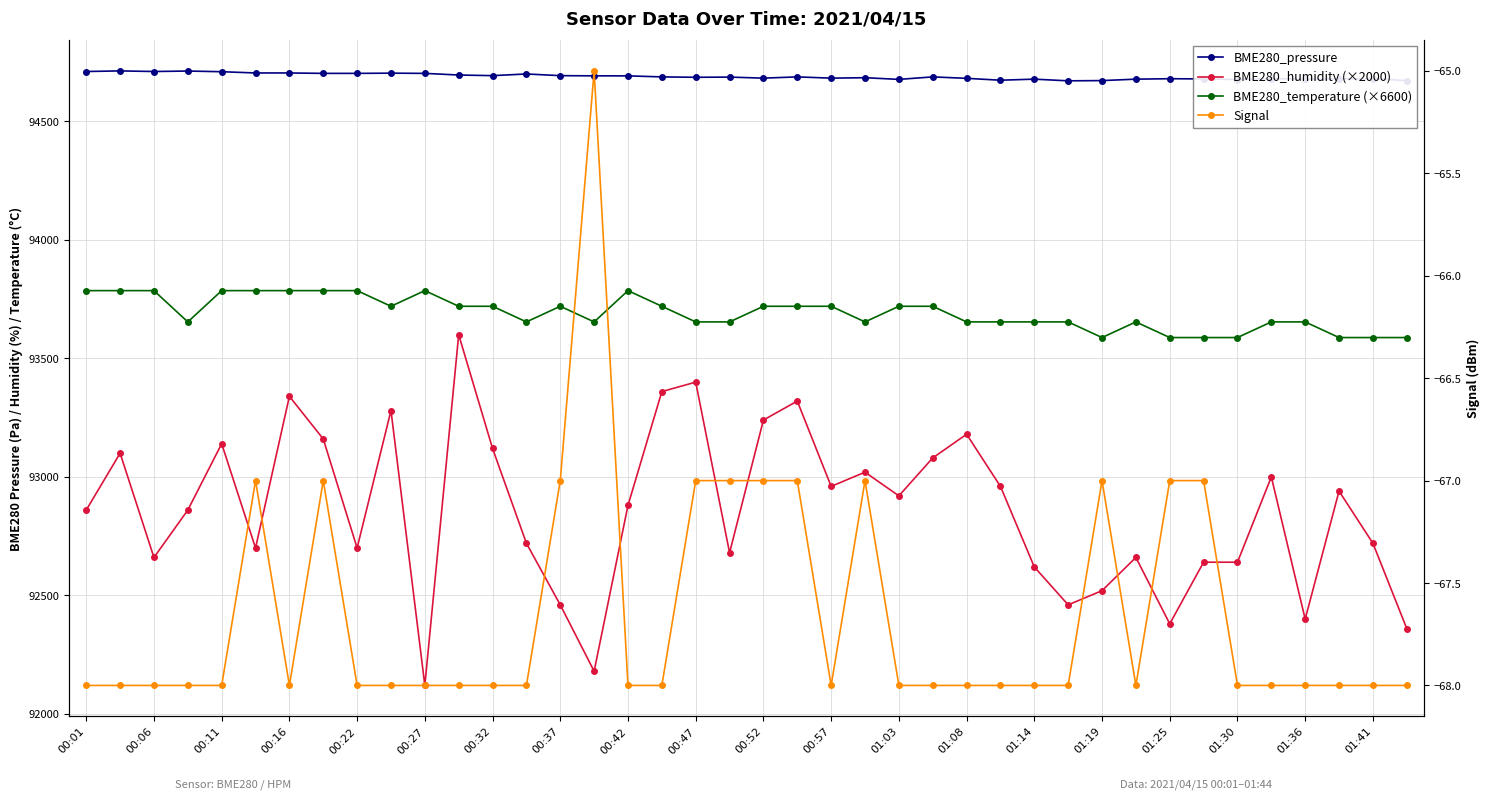

The value of BME280_pressure at 00:57 is 94682.7. True or false?

True